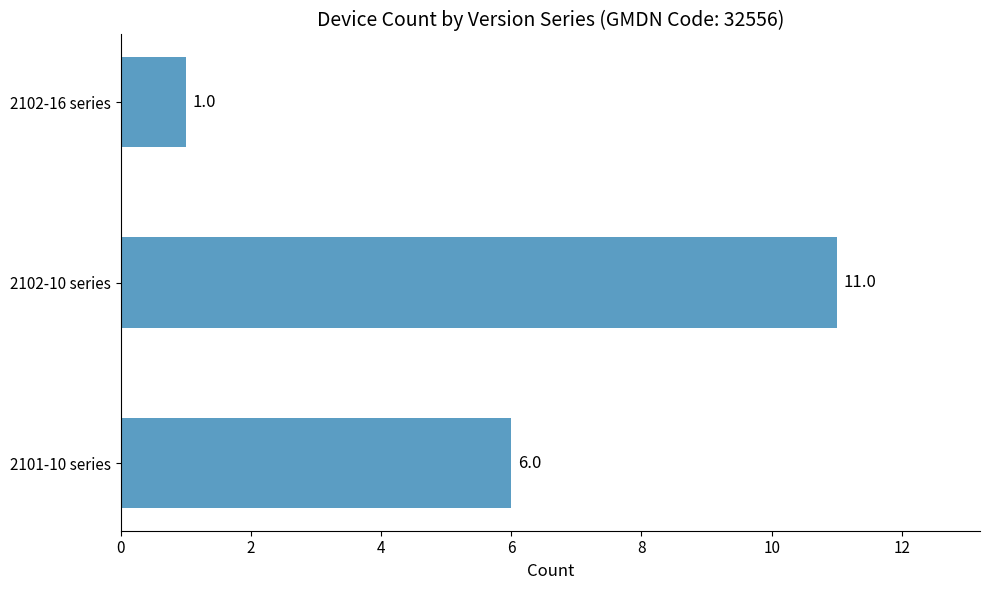

List the labels in order of value, largest first.

2102-10 series, 2101-10 series, 2102-16 series